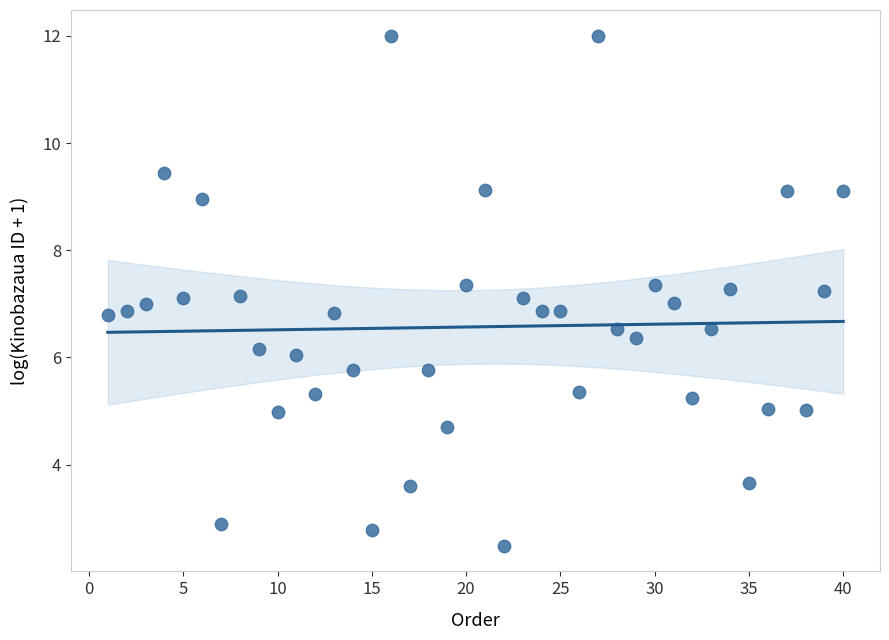

What is the range of X values (max minus min)?

39.0